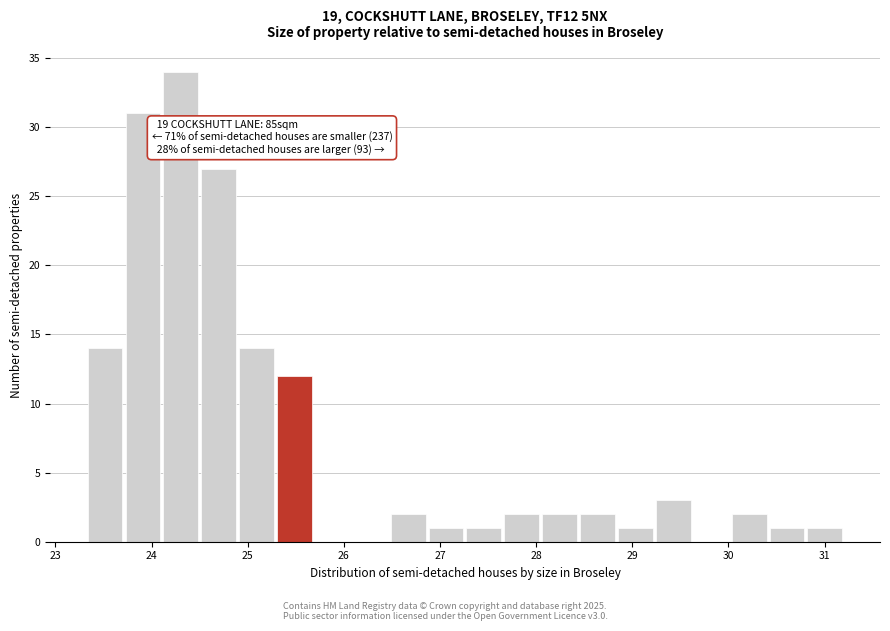

Read against the x-axis, roughly where is the centre of the tallest bar?

24.3